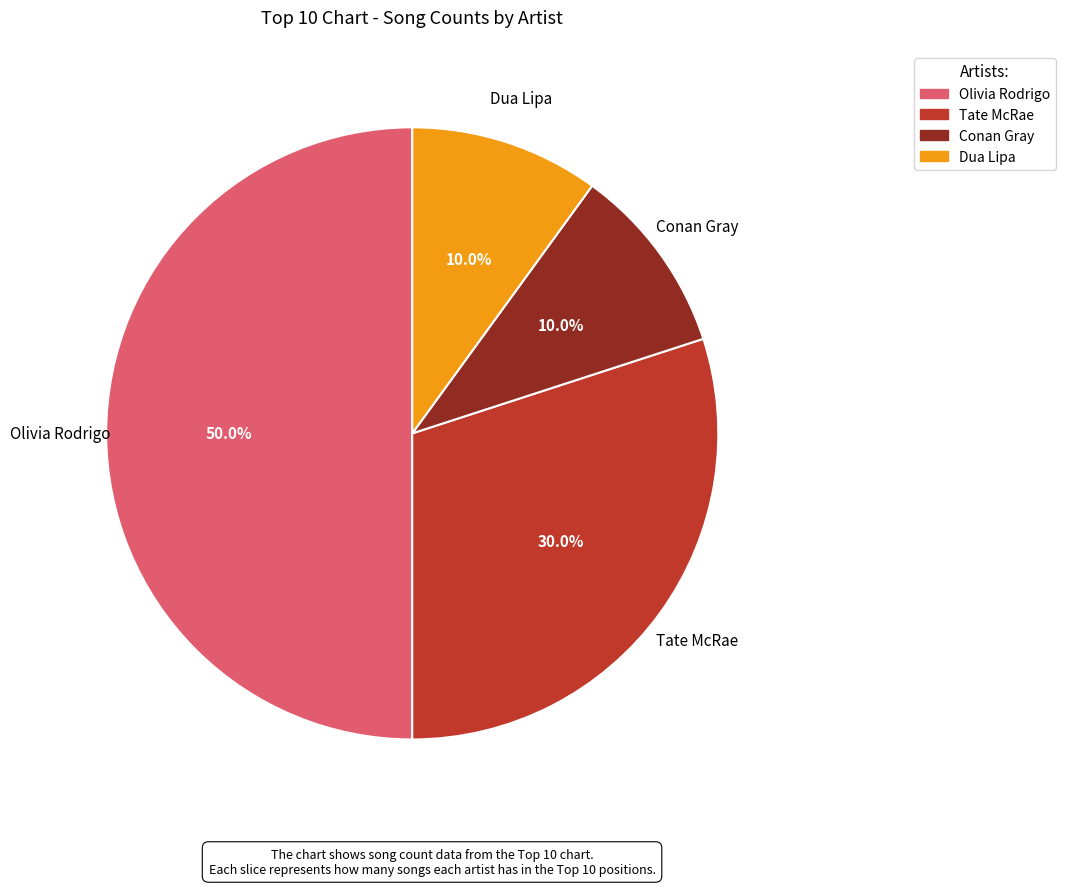

Between Dua Lipa and Tate McRae, which is larger?

Tate McRae